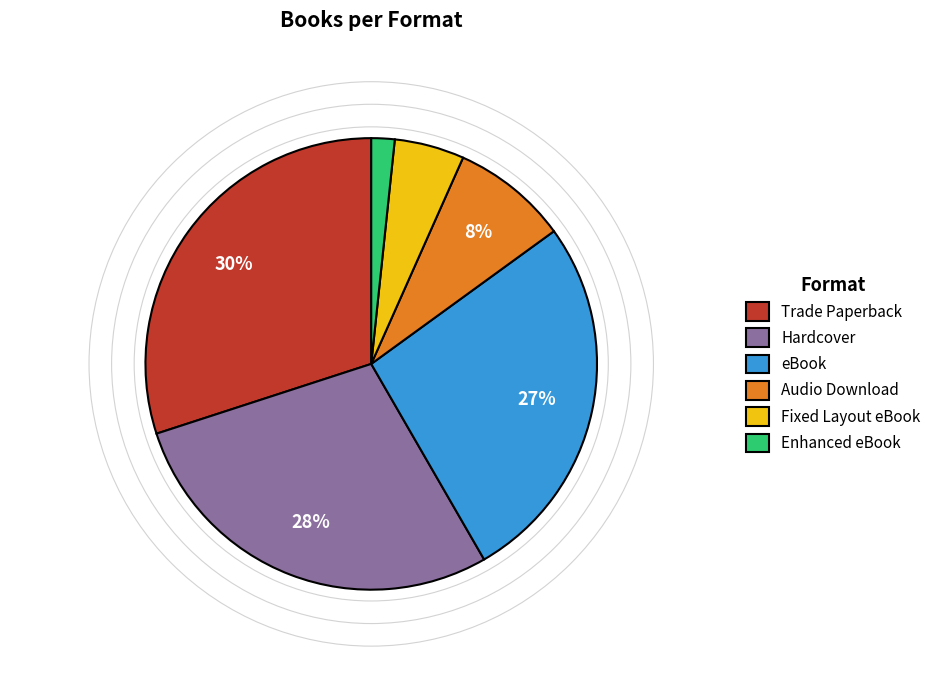

To the nearest percent, what percentage of the pie is Enhanced eBook?

2%